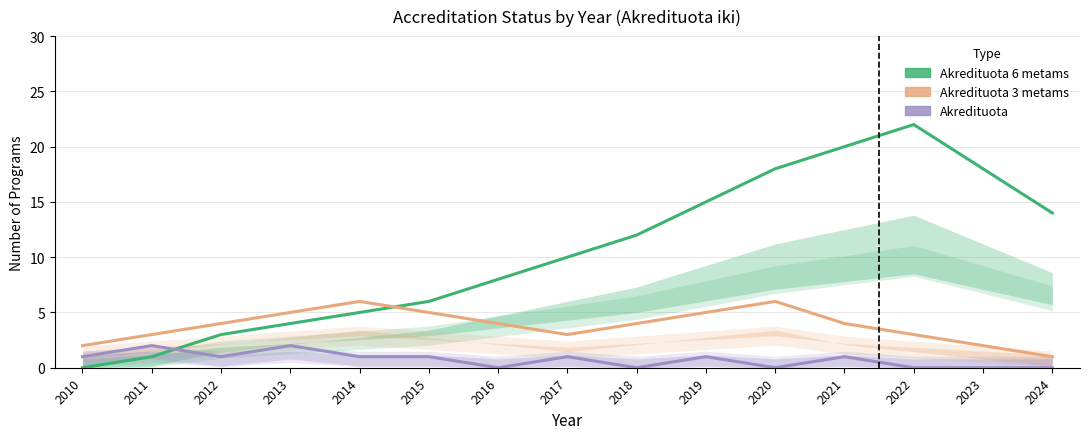

Between 2022 and 2024, which is larger?

2022